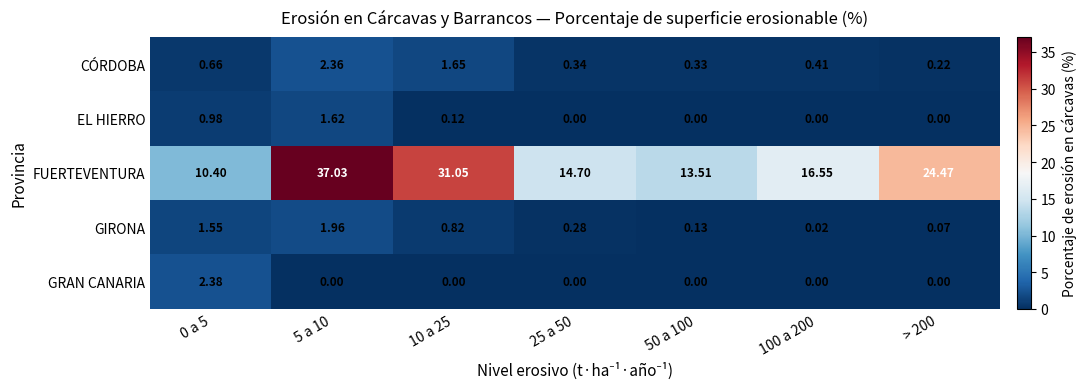

At which category is the sum across all series the highest?

5 a 10